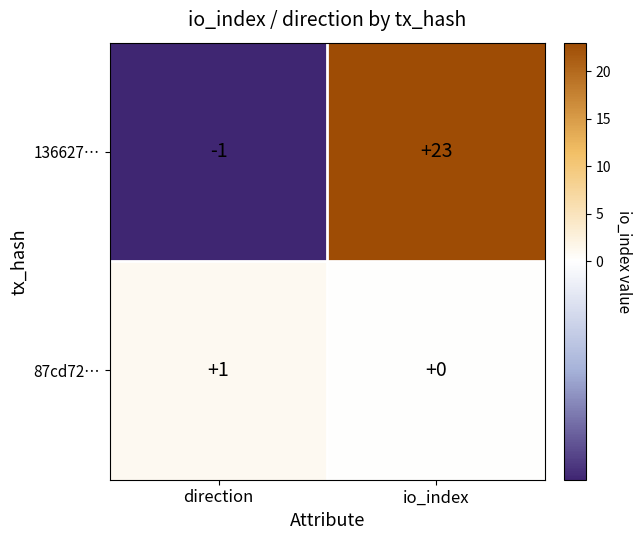

Which series changed the most between direction and io_index?

136627…